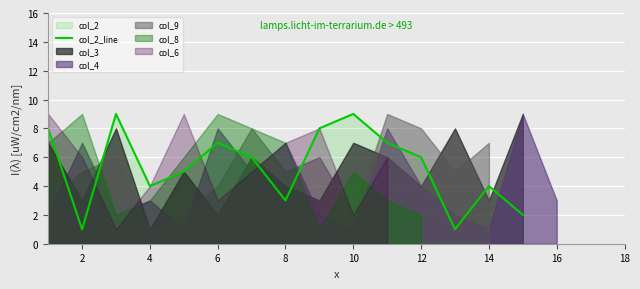

True or false: col_2_line has a value of 7 at 6.

True